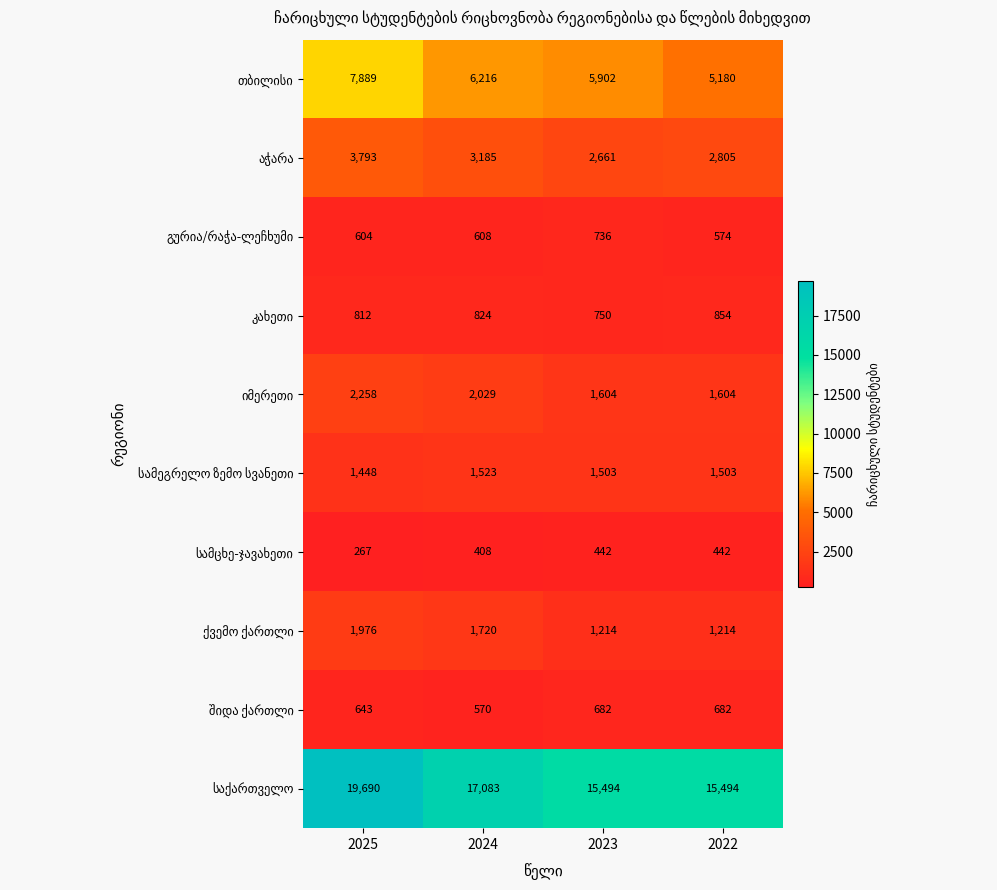

What is the minimum value shown in the chart?

267